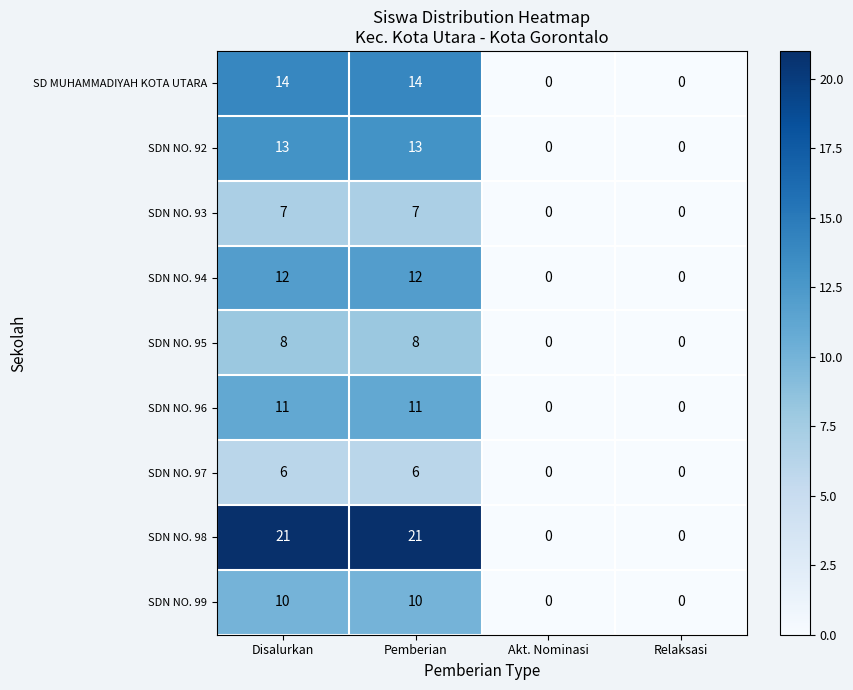

True or false: SDN NO. 93 has a value of 3 at Akt. Nominasi.

False